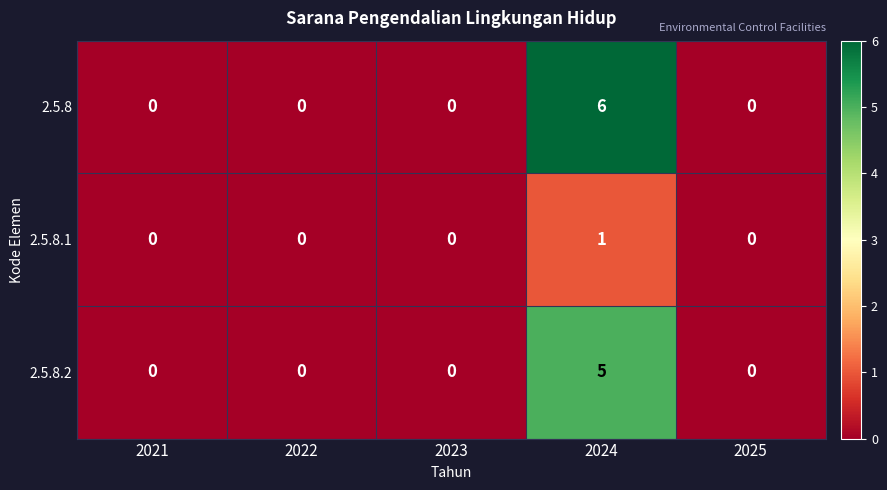

Count the number of data series in this chart.

3